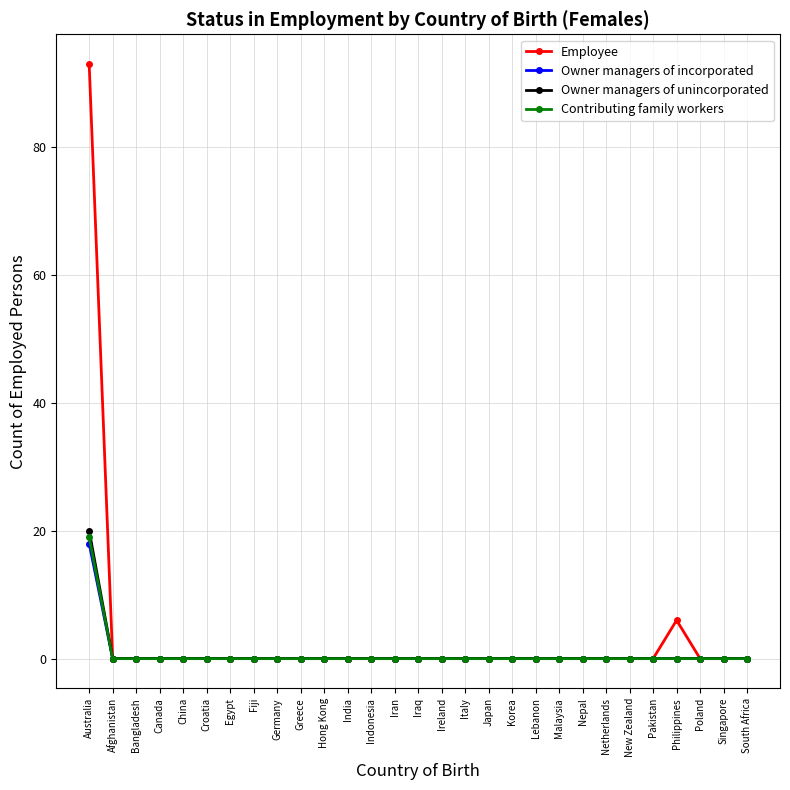

Reading left to right, extract all data points from this chart.

Employee: Australia=93	Afghanistan=0	Bangladesh=0	Canada=0	China=0	Croatia=0	Egypt=0	Fiji=0	Germany=0	Greece=0	Hong Kong=0	India=0	Indonesia=0	Iran=0	Iraq=0	Ireland=0	Italy=0	Japan=0	Korea=0	Lebanon=0	Malaysia=0	Nepal=0	Netherlands=0	New Zealand=0	Pakistan=0	Philippines=6	Poland=0	Singapore=0	South Africa=0
Owner managers of incorporated: Australia=18	Afghanistan=0	Bangladesh=0	Canada=0	China=0	Croatia=0	Egypt=0	Fiji=0	Germany=0	Greece=0	Hong Kong=0	India=0	Indonesia=0	Iran=0	Iraq=0	Ireland=0	Italy=0	Japan=0	Korea=0	Lebanon=0	Malaysia=0	Nepal=0	Netherlands=0	New Zealand=0	Pakistan=0	Philippines=0	Poland=0	Singapore=0	South Africa=0
Owner managers of unincorporated: Australia=20	Afghanistan=0	Bangladesh=0	Canada=0	China=0	Croatia=0	Egypt=0	Fiji=0	Germany=0	Greece=0	Hong Kong=0	India=0	Indonesia=0	Iran=0	Iraq=0	Ireland=0	Italy=0	Japan=0	Korea=0	Lebanon=0	Malaysia=0	Nepal=0	Netherlands=0	New Zealand=0	Pakistan=0	Philippines=0	Poland=0	Singapore=0	South Africa=0
Contributing family workers: Australia=19	Afghanistan=0	Bangladesh=0	Canada=0	China=0	Croatia=0	Egypt=0	Fiji=0	Germany=0	Greece=0	Hong Kong=0	India=0	Indonesia=0	Iran=0	Iraq=0	Ireland=0	Italy=0	Japan=0	Korea=0	Lebanon=0	Malaysia=0	Nepal=0	Netherlands=0	New Zealand=0	Pakistan=0	Philippines=0	Poland=0	Singapore=0	South Africa=0